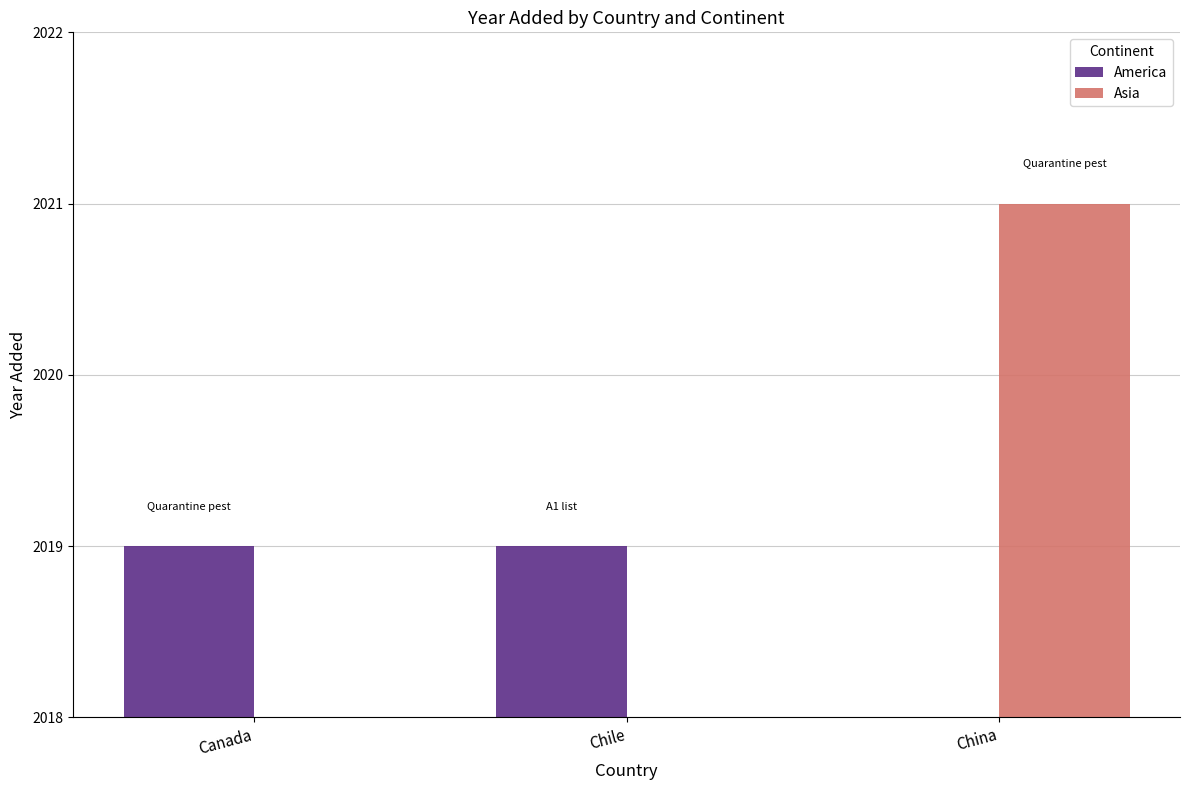

Reading right to left, extract all data points from this chart.

America: 0	2019	2019
Asia: 2021	0	0